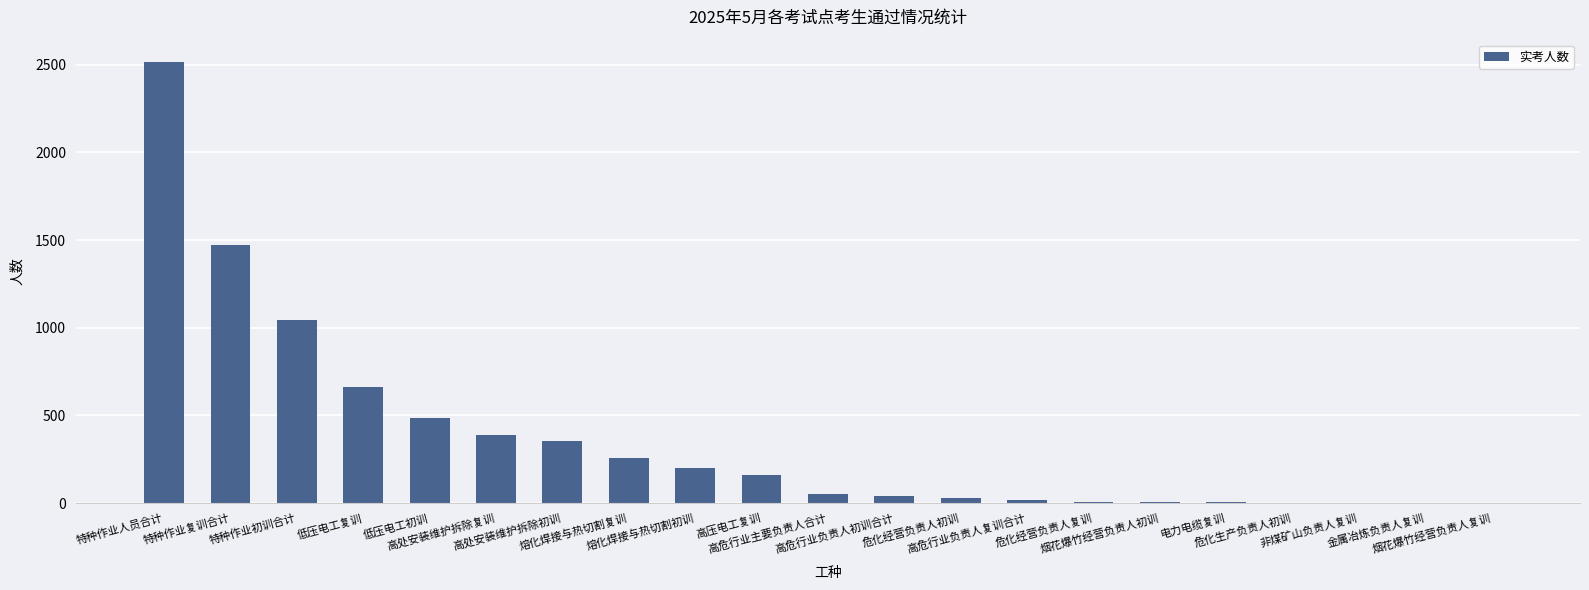

What is the change in value from 危化经营负责人初训 to 危化生产负责人初训?

-26